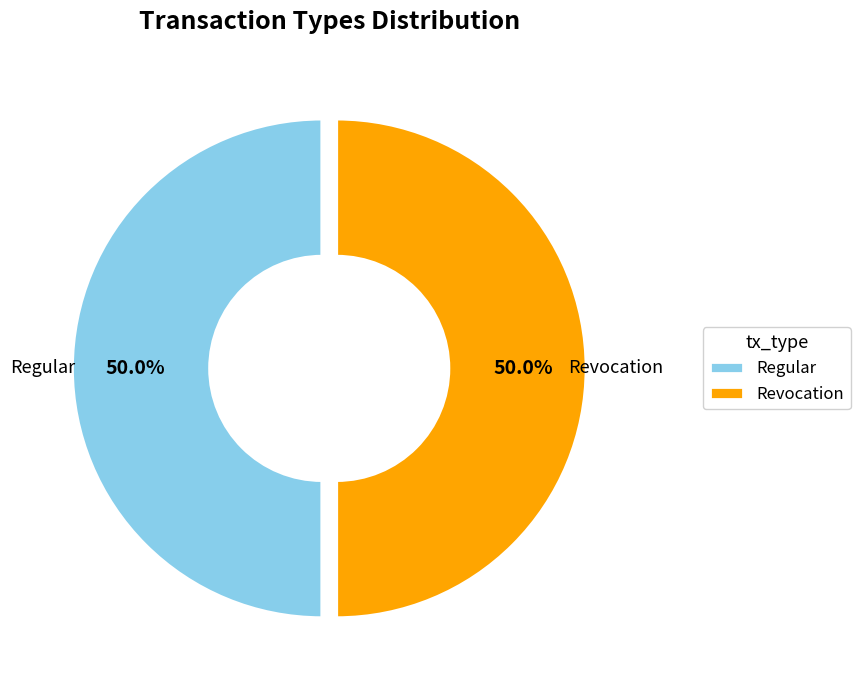

Combined, what portion of the pie is Revocation and Regular?

100.0%